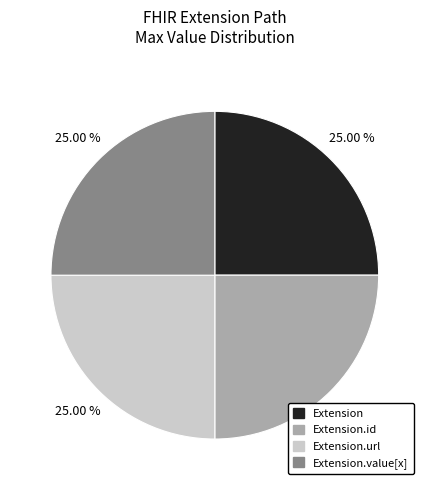

Does any single category account for the majority?

No